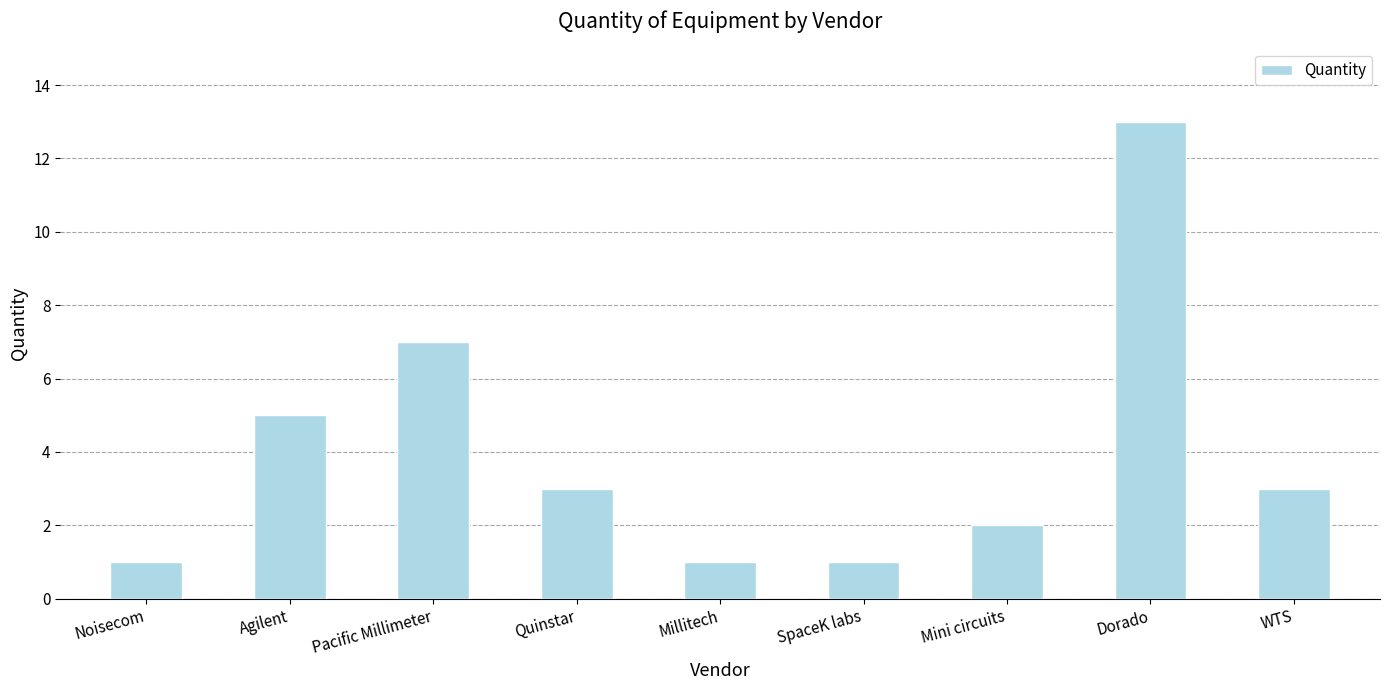

Where does the data first go above 3?

Agilent